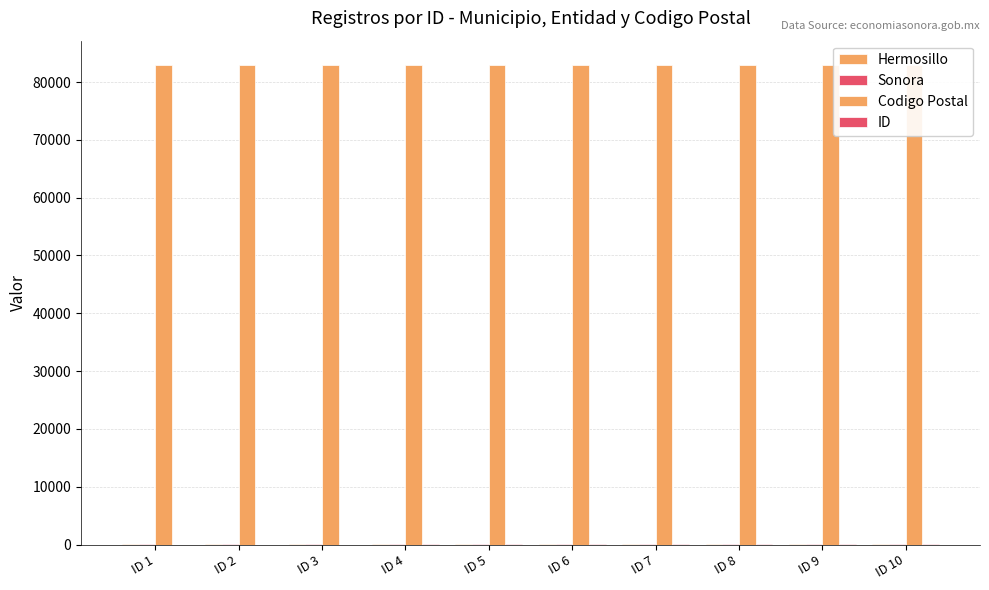

The Hermosillo series shows 39 at ID 10. True or false?

False